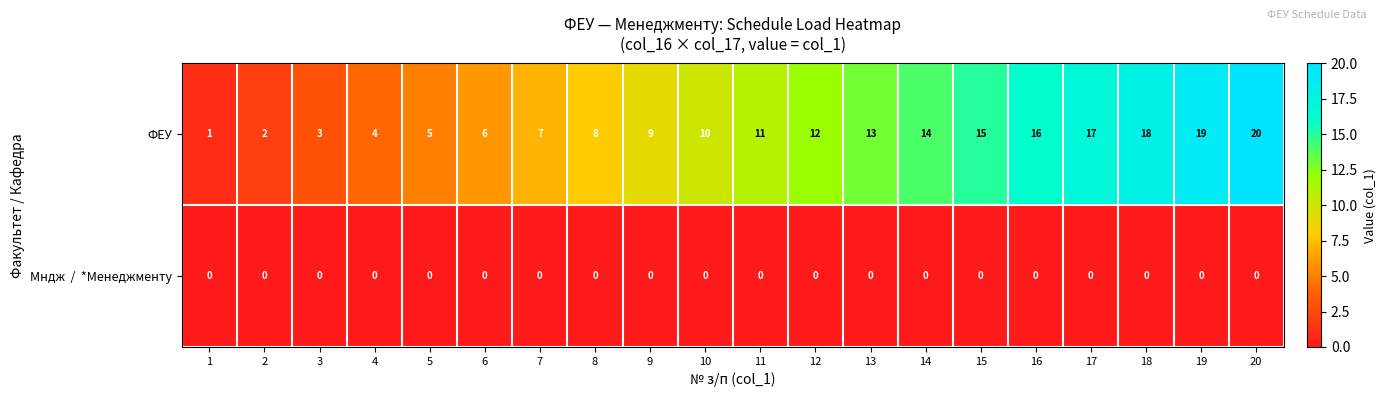

At which label does ФЕУ reach its peak?

20